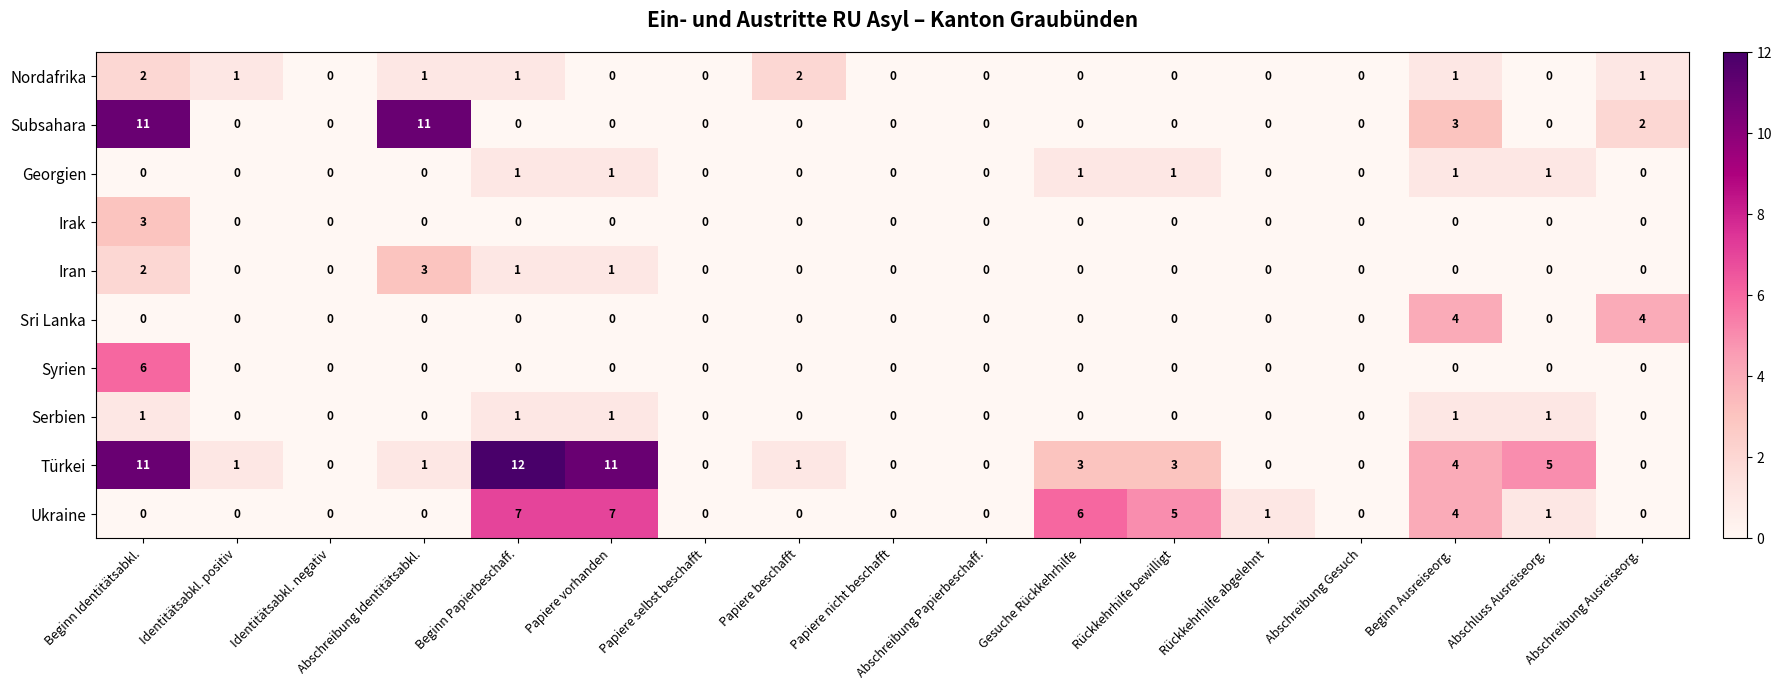

Which series has the largest range (max minus min)?

Türkei